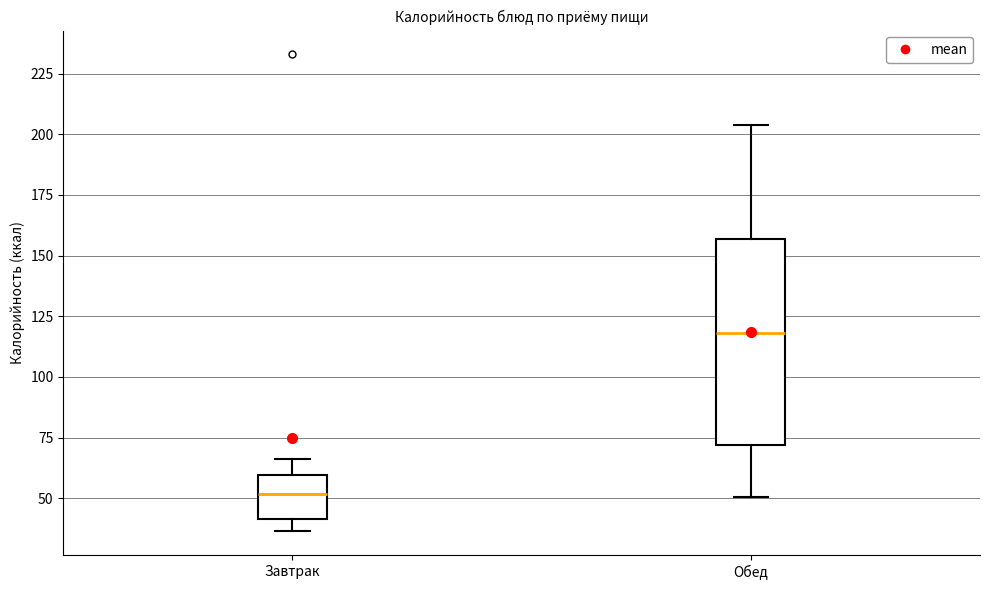

Where is the lower edge of the box for Завтрак on the y-axis? The values are not printed on the chart, so give them approximately, as read against the axis.

40